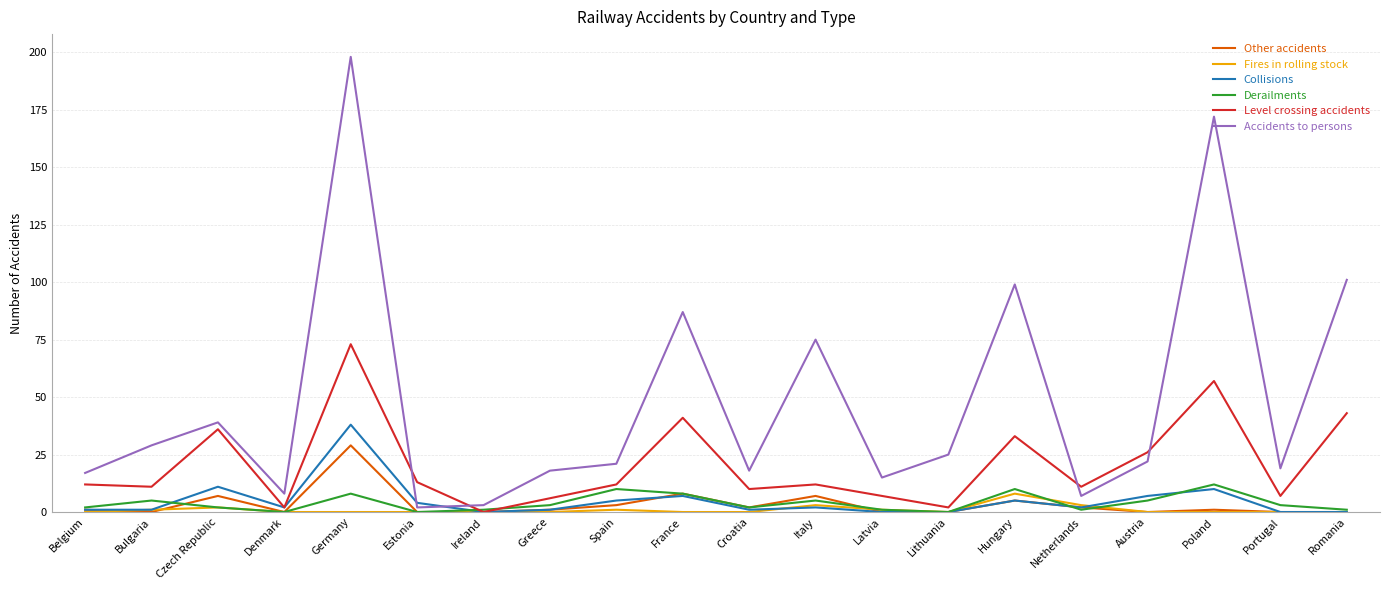

Which series has the largest total across all categories?

Accidents to persons